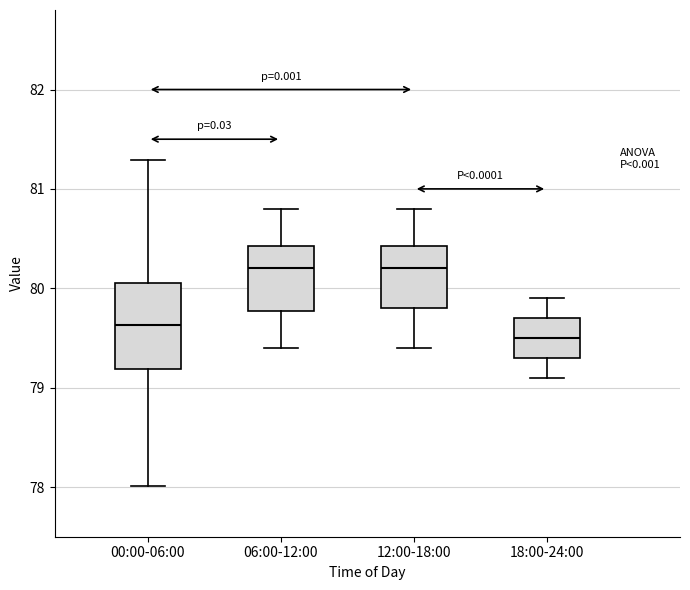

Where is the upper edge of the box for 06:00-12:00 on the y-axis? The values are not printed on the chart, so give them approximately, as read against the axis.

80.4